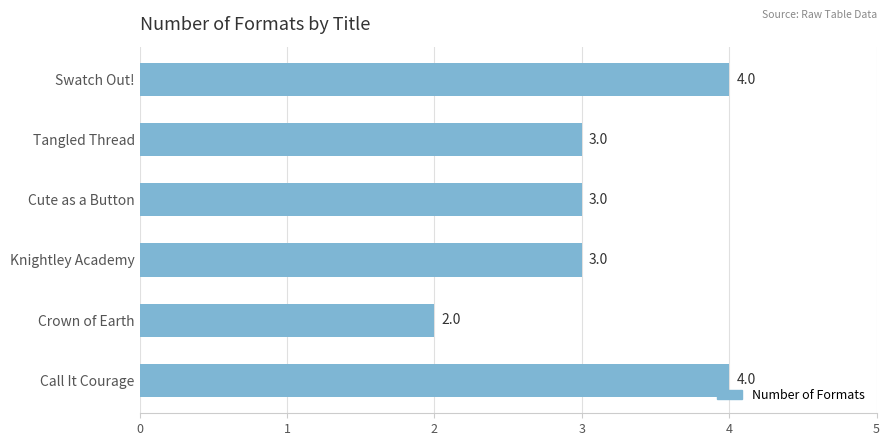

What is the label of the 2nd bar from the bottom?

Crown of Earth